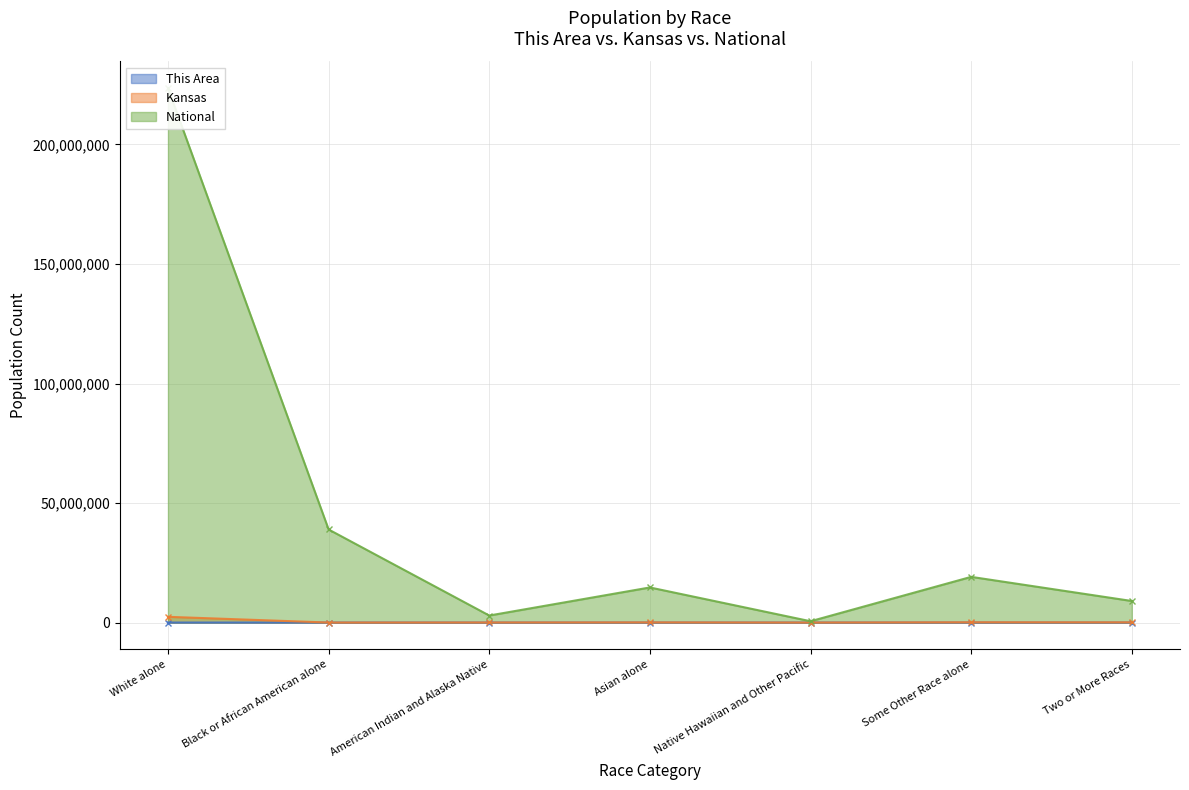

At which category does the chart reach its peak across all series?

White alone